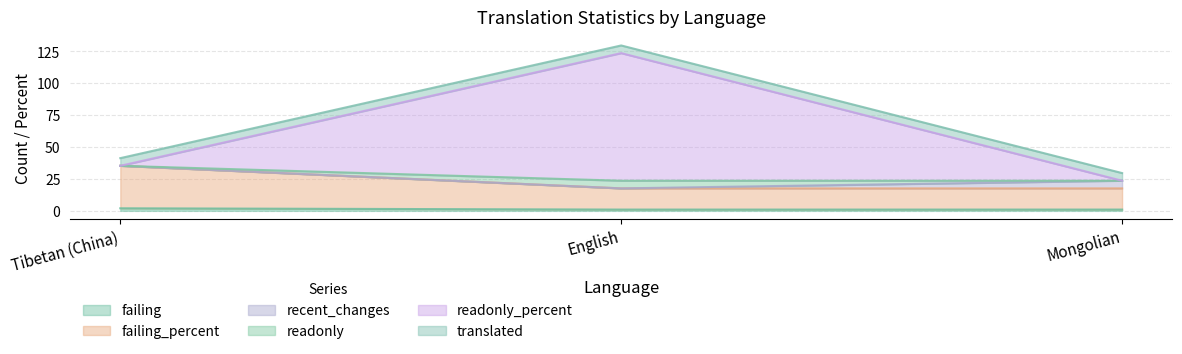

At which category is the sum across all series the highest?

English